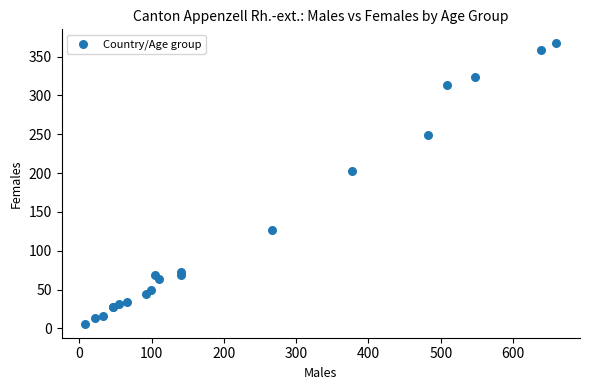

What Y value in the scatter plot is closest to 186?

202